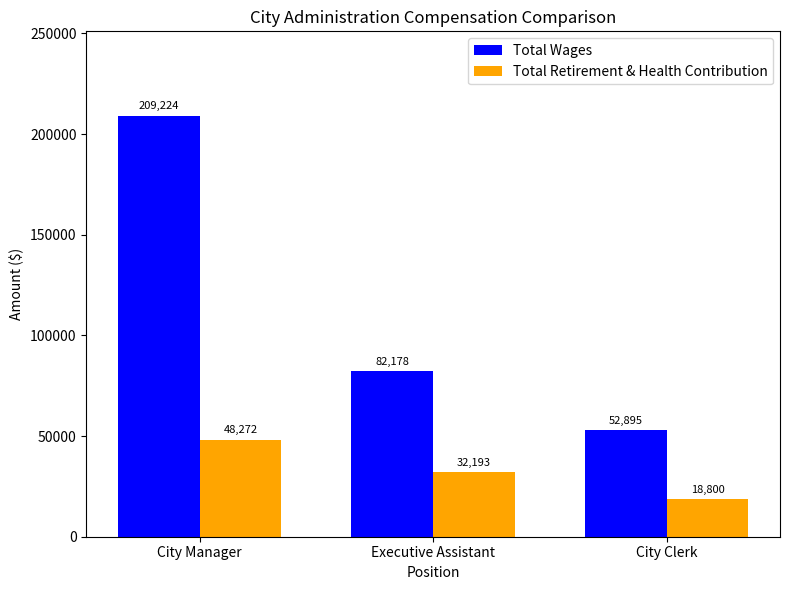

At which label does Total Retirement & Health Contribution reach its minimum?

City Clerk